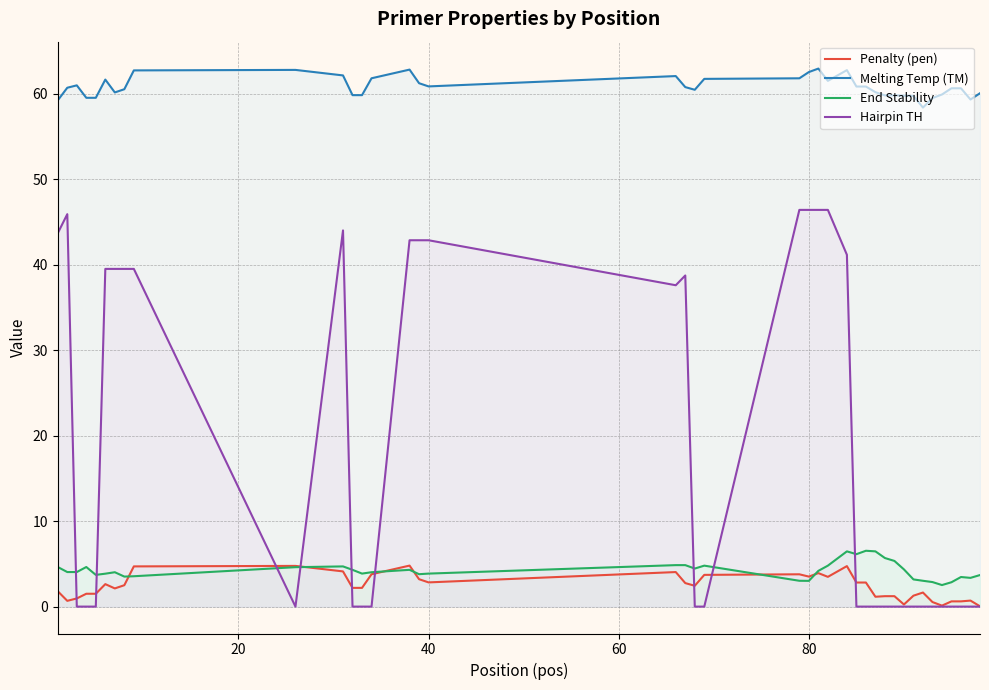

Which series has the largest total across all categories?

Melting Temp (TM)